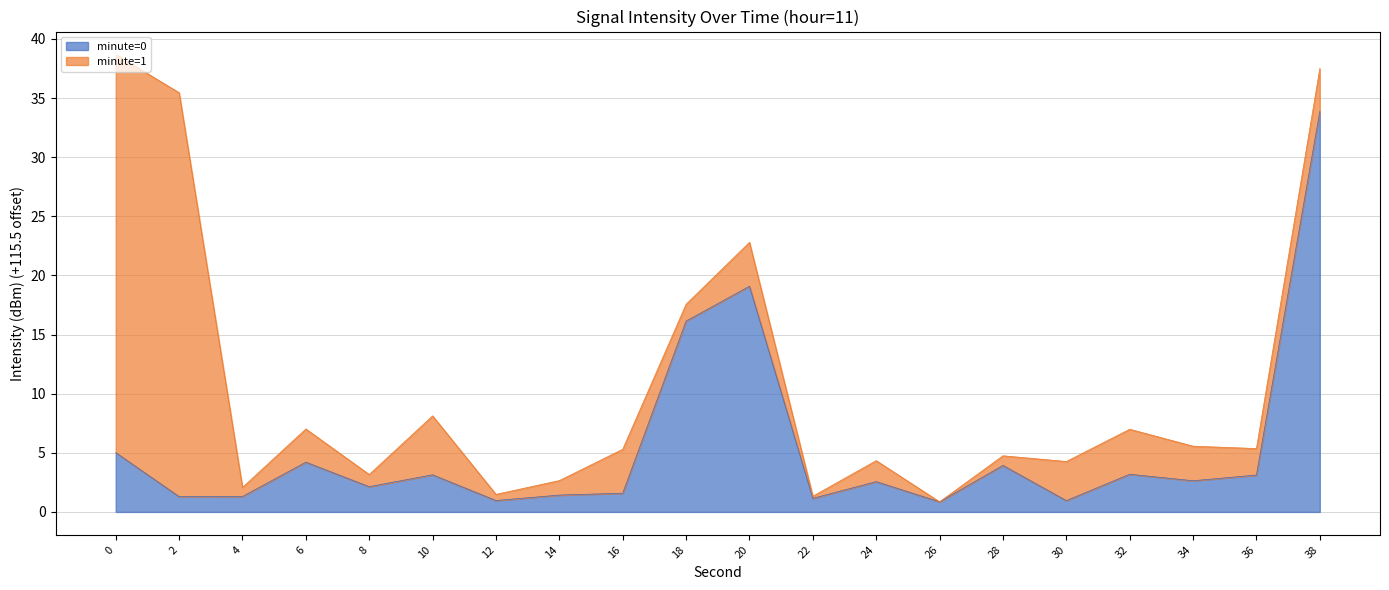

Does the chart display data point markers on the line(s)?

No